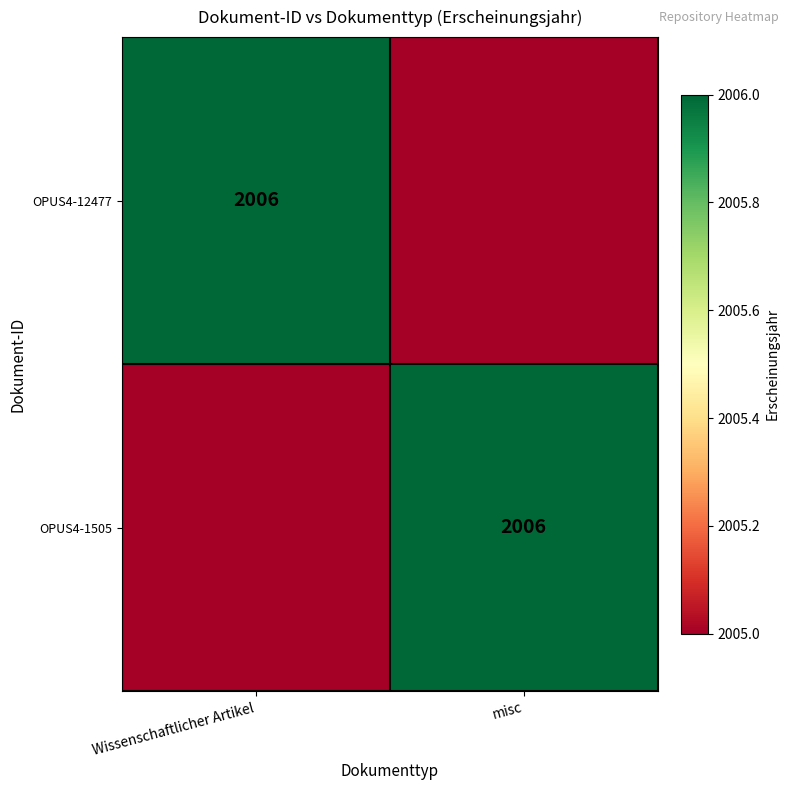

Is it true that OPUS4-12477 equals 2006 at Wissenschaftlicher Artikel?

True